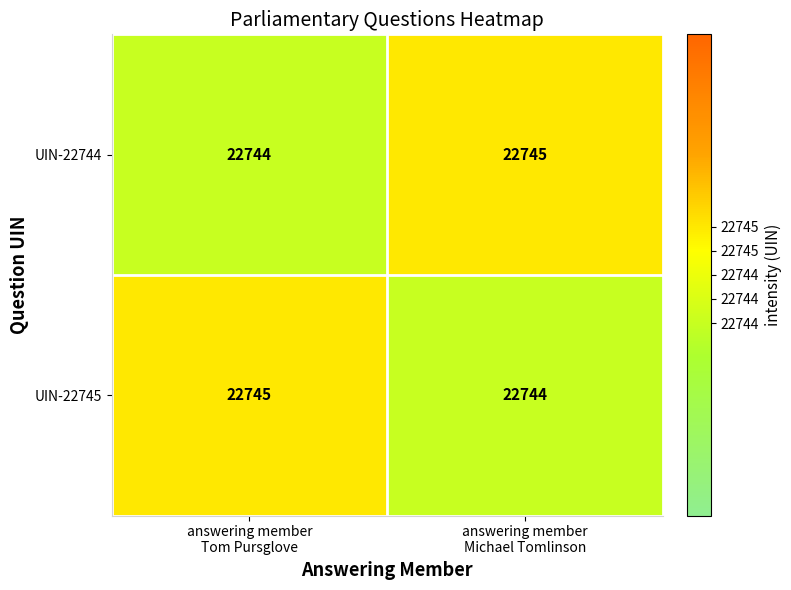

What is the smallest value displayed?

22744